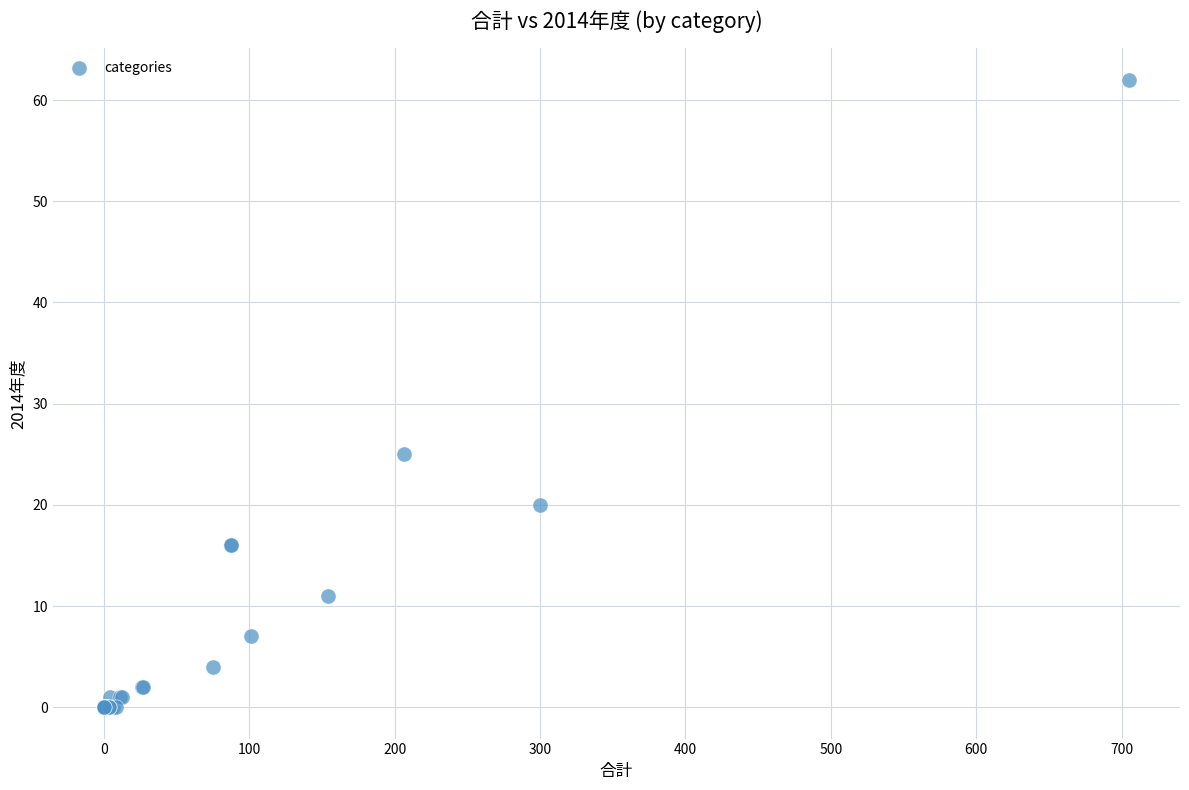

What Y value in the scatter plot is closest to 31?

25